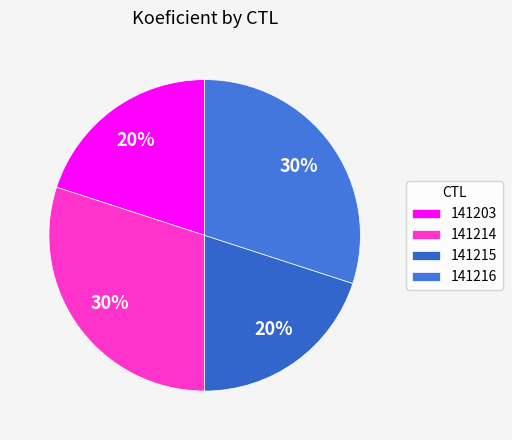

What percentage is the 141215 slice, to the nearest percent?

20%